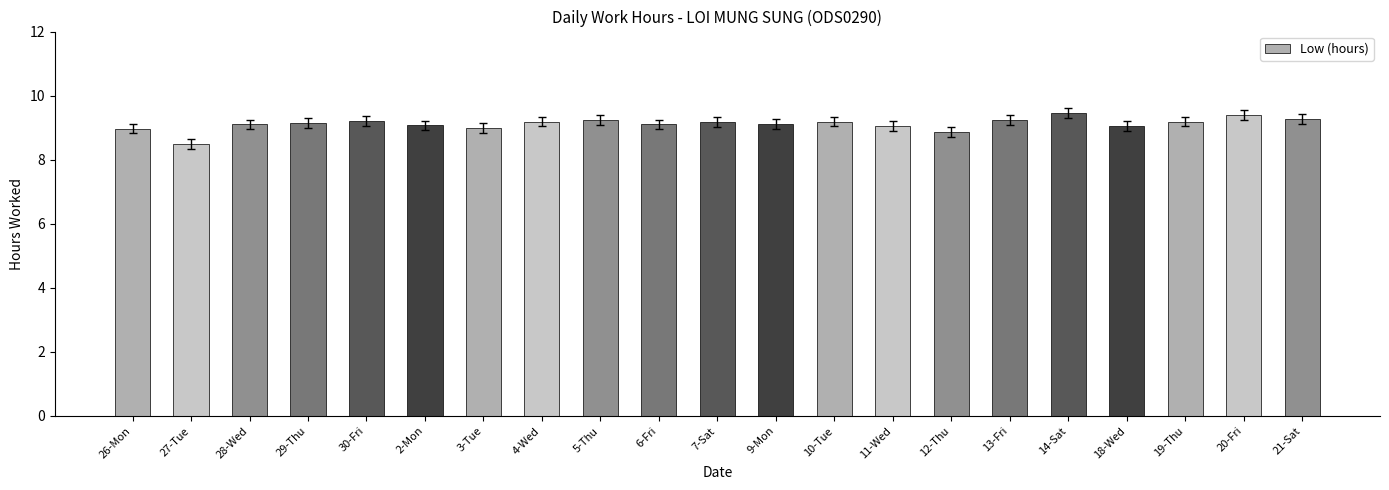

What is the label of the 2nd bar from the left?

27-Tue